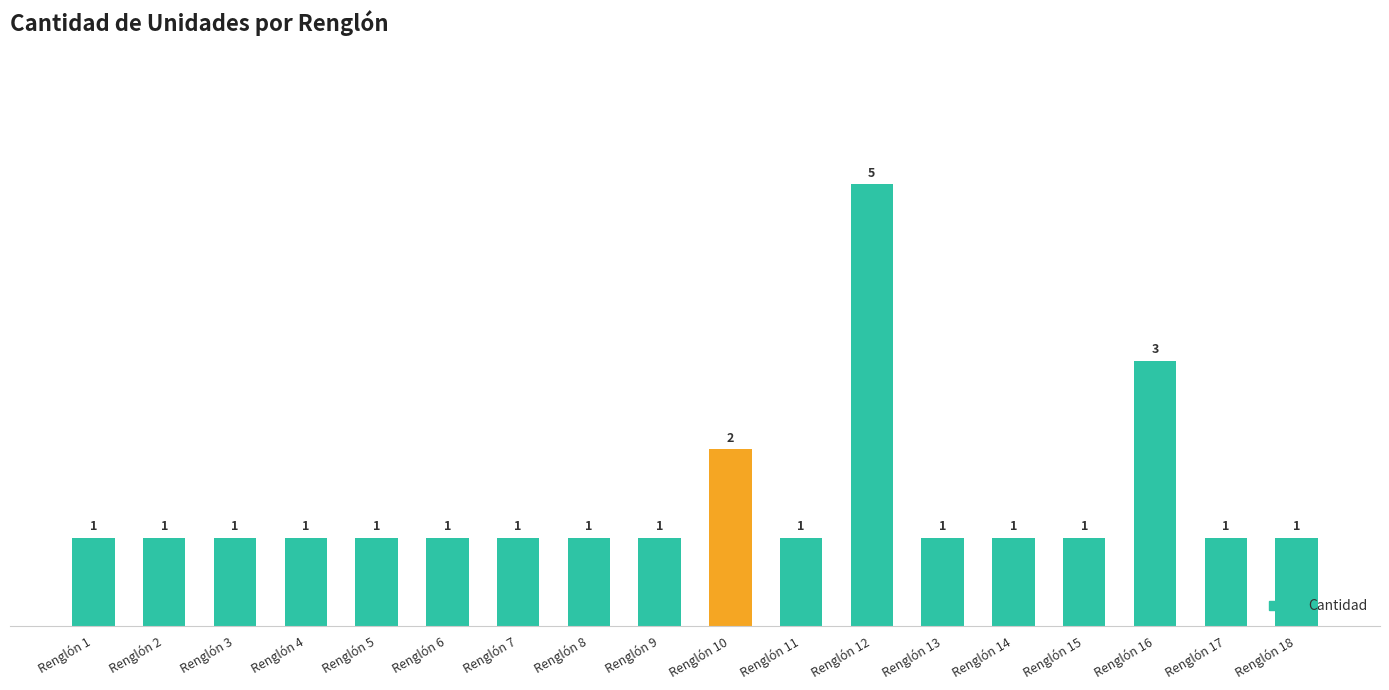

Which category has the highest value across all series?

Renglón 12